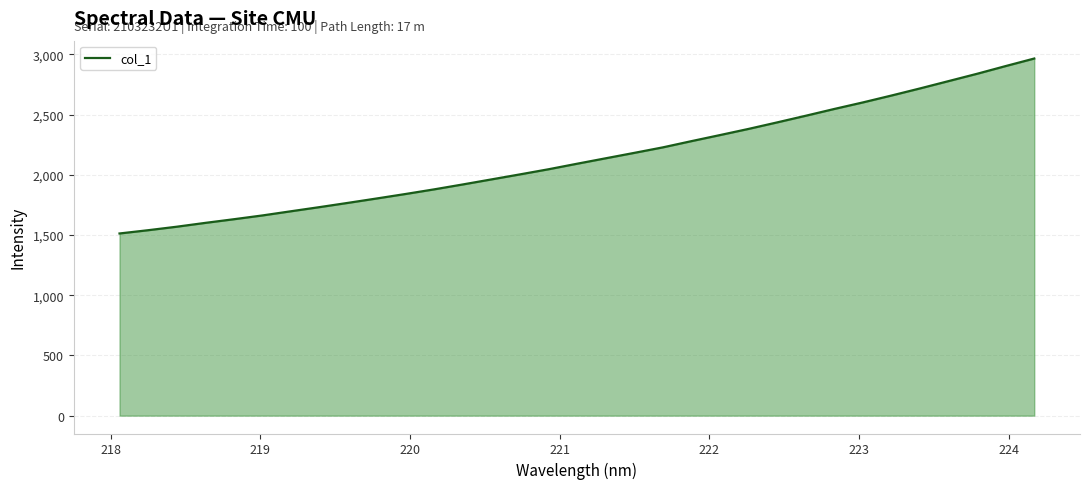

What is the difference between the maximum and minimum values?

1453.0